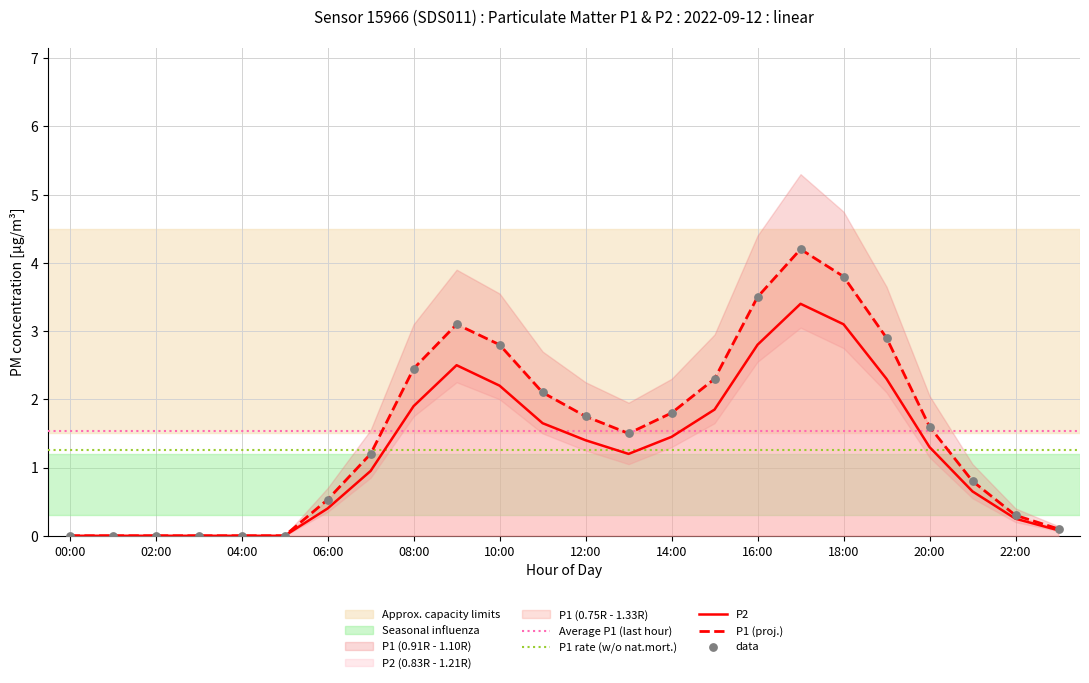

Which series has the widest spread of Y values?

P1